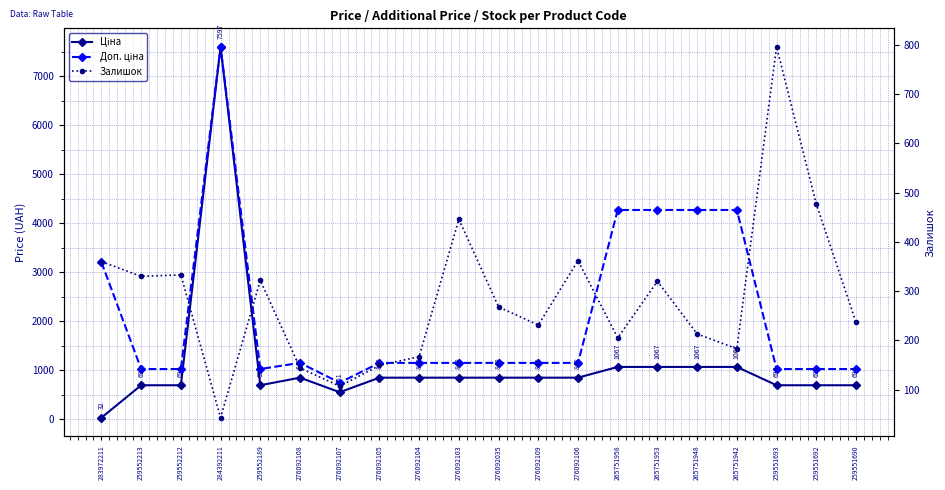

How many categories are shown in the chart?

20